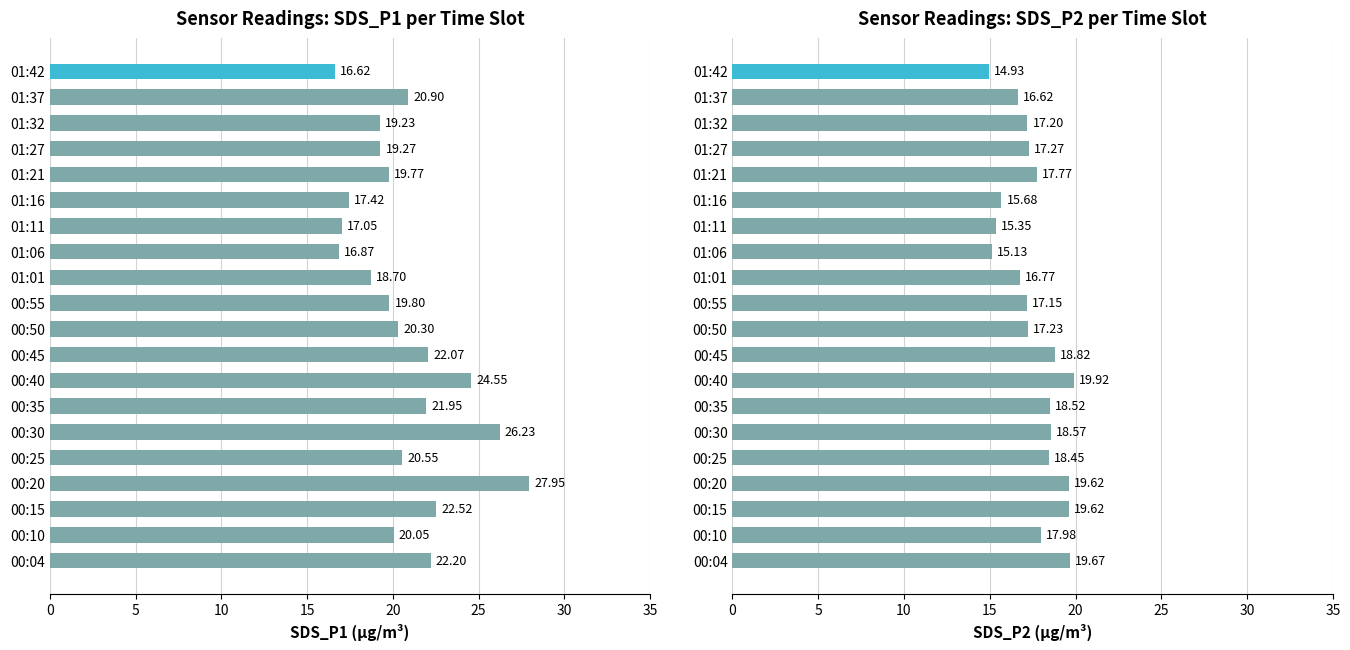

How many data points in SDS_P1 are above 20?

11